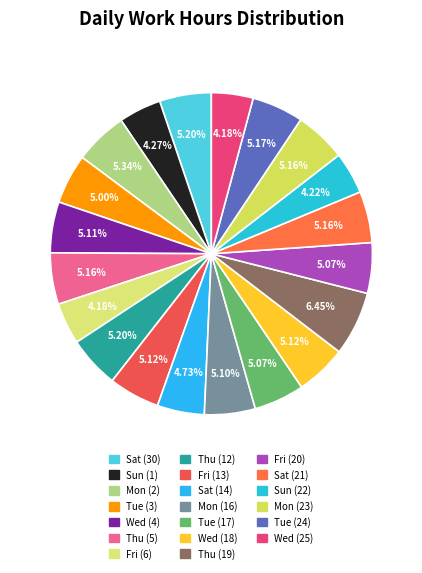

To the nearest percent, what is the difference between the largest and smallest slice percentages?

2%